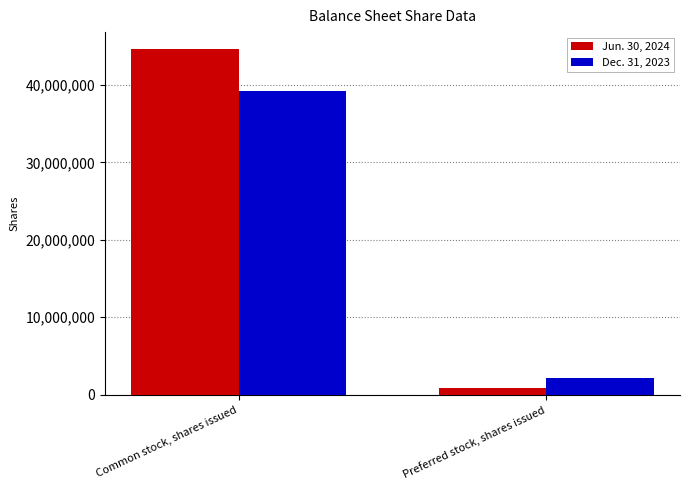

The Jun. 30, 2024 series shows 69102567 at Common stock, shares issued. True or false?

False